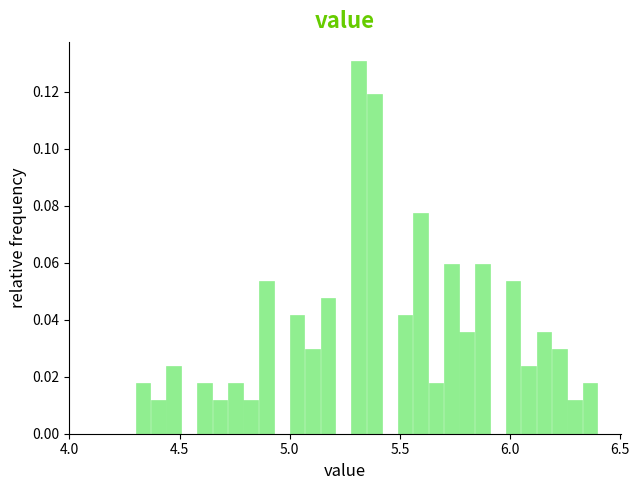

Around what value on the x-axis is the tallest bar? Give the approximate position of its centre, as read against the axis.

5.30